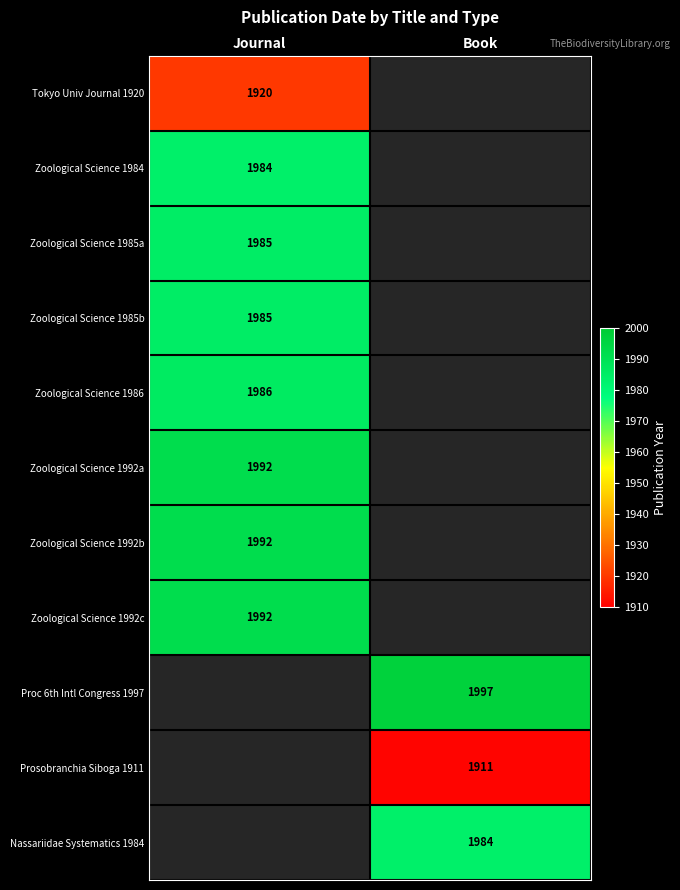

Where is Zoological Science 1992b nearest to the value 1992?

Journal